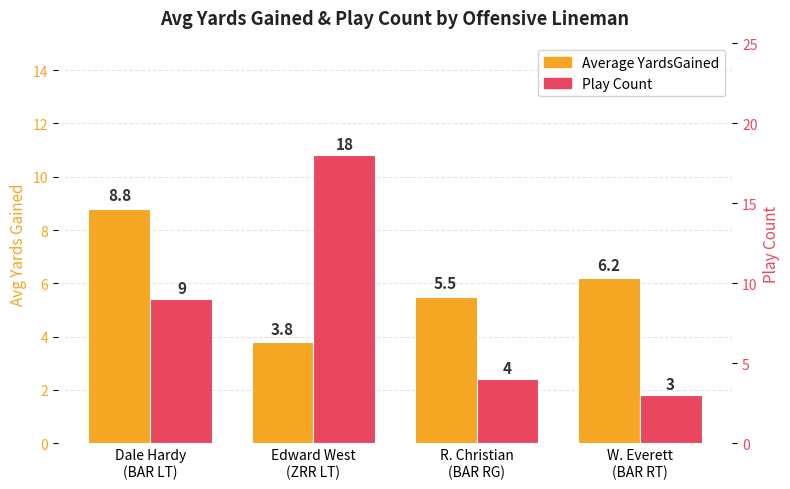

Is it true that Play Count equals 9.0 at Dale Hardy
(BAR LT)?

True